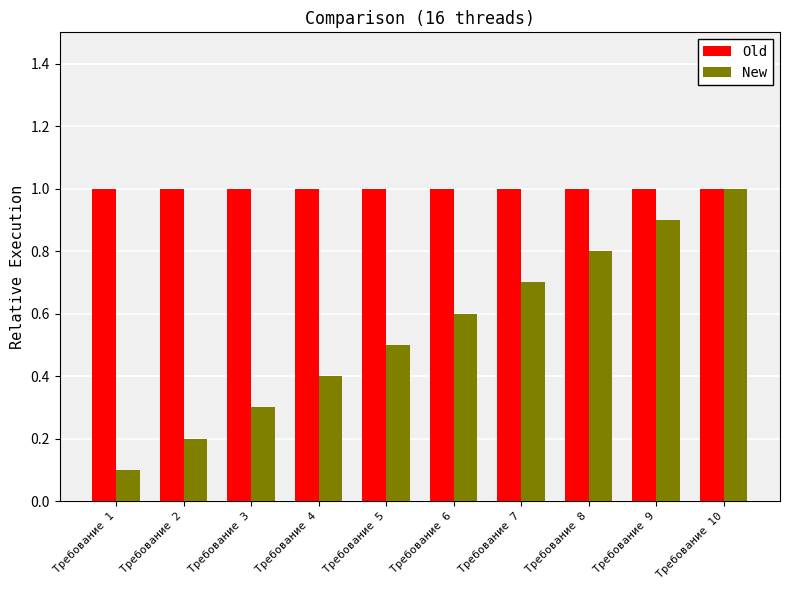

What is the average value of the Old series?

1.0